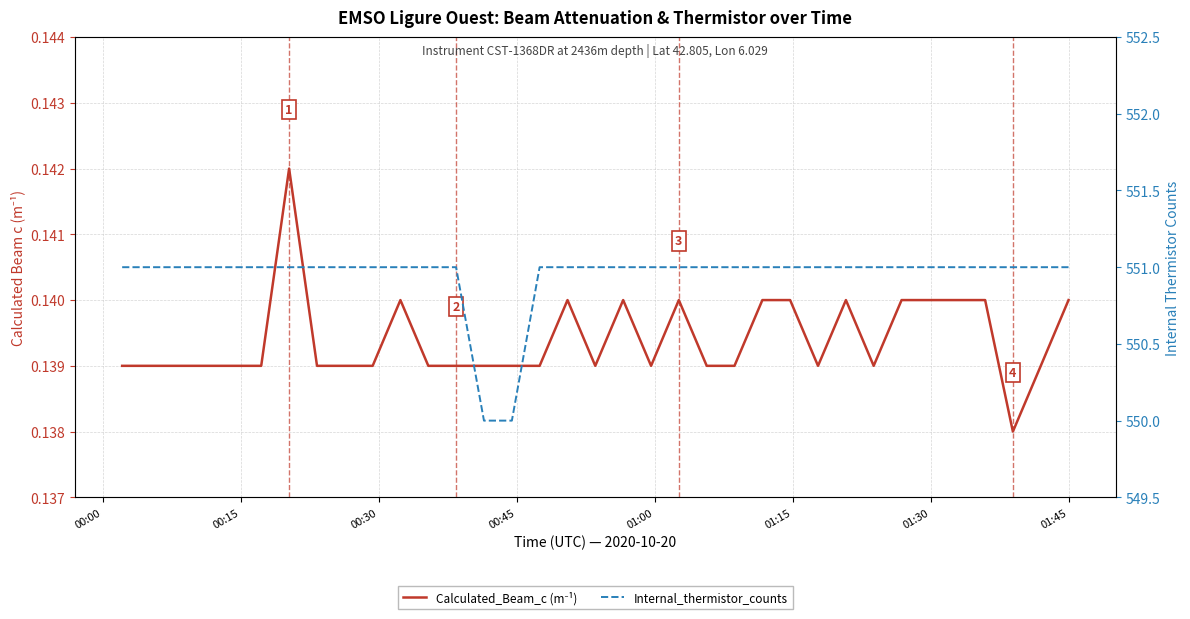

What are all the series names shown in the legend?

Calculated_Beam_c (m⁻¹), Internal_thermistor_counts